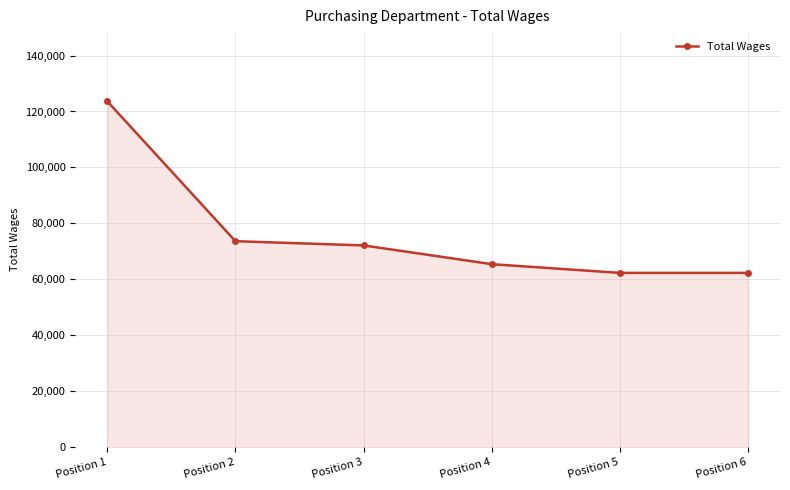

Which category has the highest value across all series?

Position 1